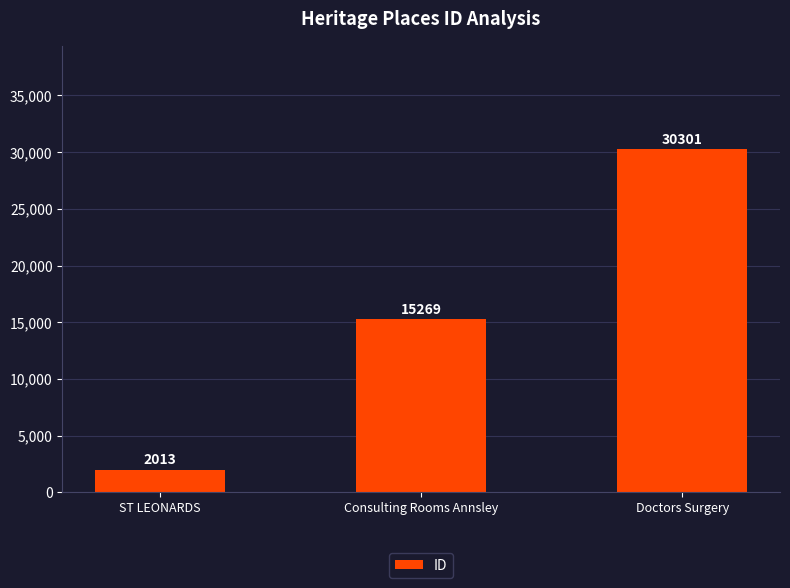

How many values are below 15269?

1